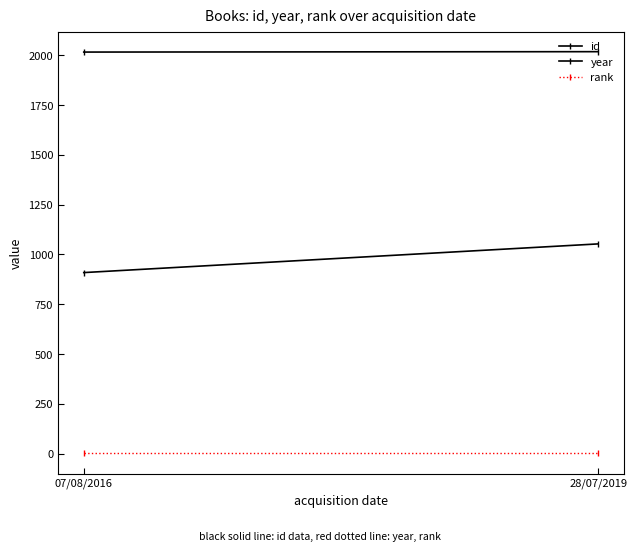

Reading right to left, transcribe all the data shown in this chart.

id: 1053	909
year: 2018	2016
rank: 1	1